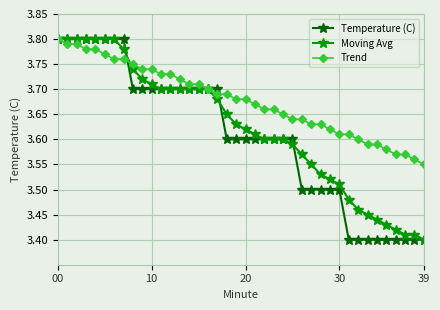

Count the number of categories in the chart.

40